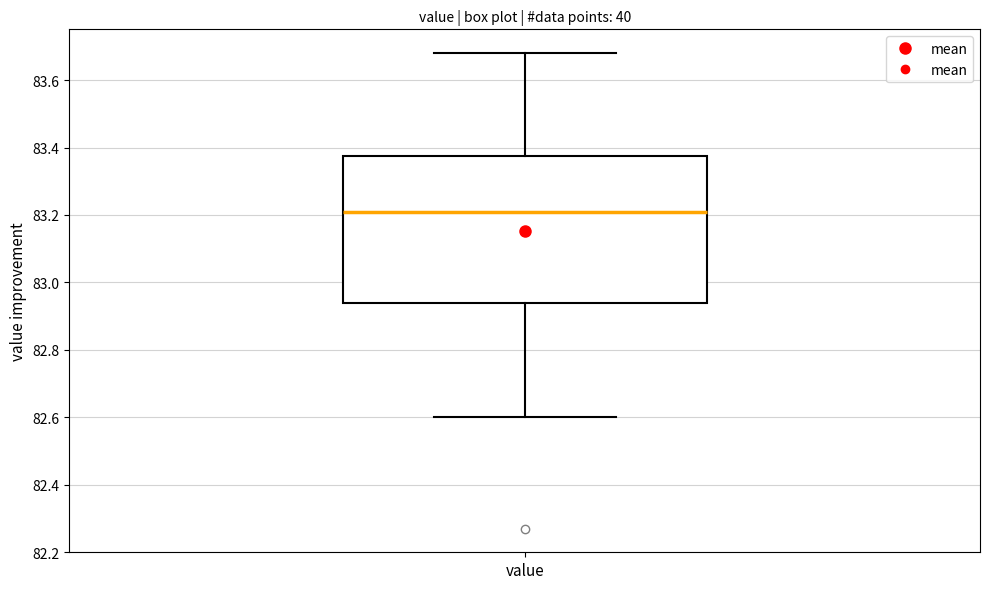

Transcribe this box plot: give where the median line is, the range the box spans, and where the two whiskers end, as read against the y-axis. The values are not printed on the chart, so give them approximately, as read against the axis.

median 83.22, box 82.94 to 83.38, whiskers 82.60 to 83.68